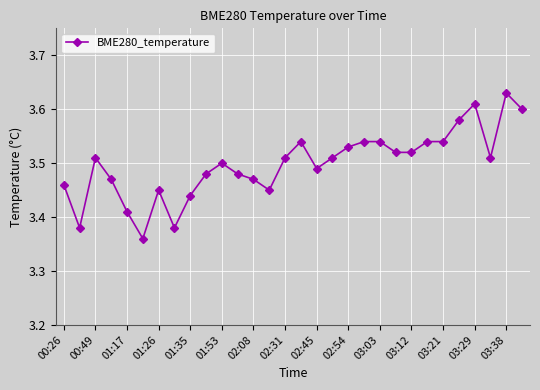

True or false: the data has more than 2 interior local peaks.

True